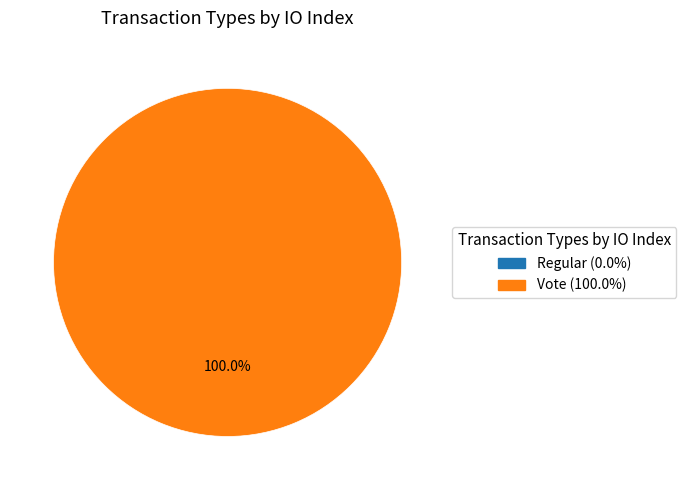

Is it true that Regular is 0% of the pie?

True